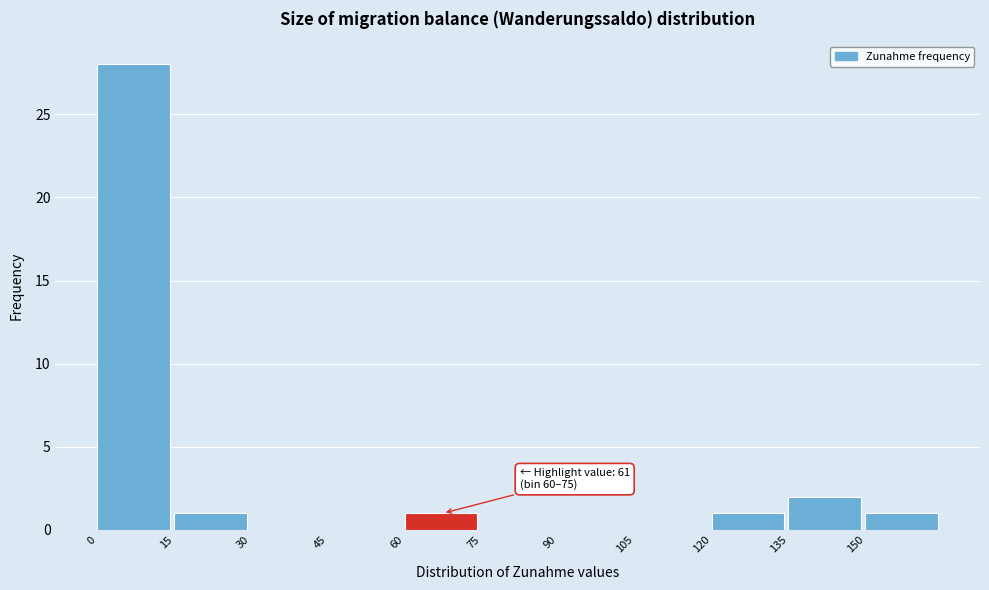

Over which range of the x-axis is the bar tallest?

0 to 15